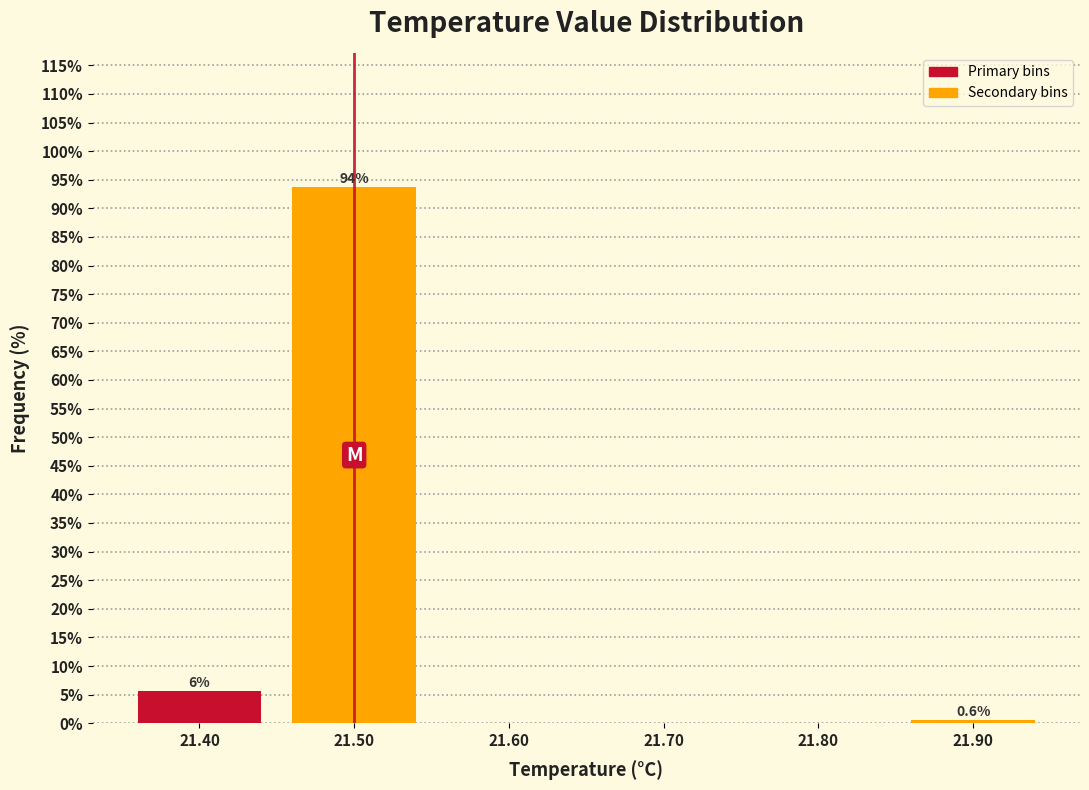

Over which range of the x-axis is the bar tallest?

21.45 to 21.55